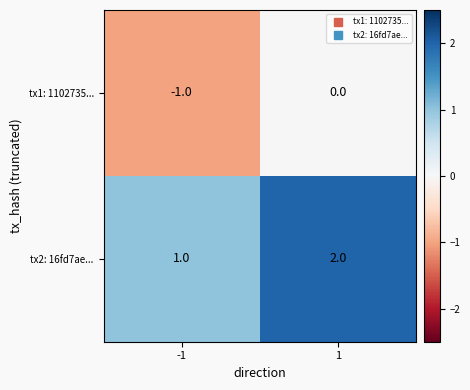

Rank the series by their average value, from lowest to highest.

tx1: 1102735..., tx2: 16fd7ae...